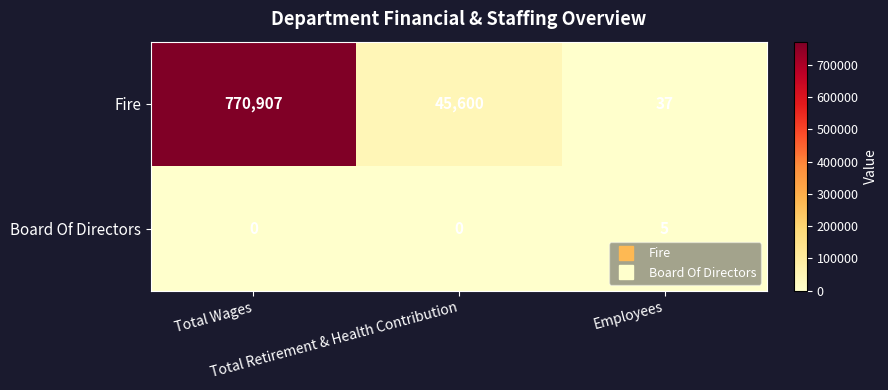

Count the Board Of Directors values in the range 0 to 5.

3